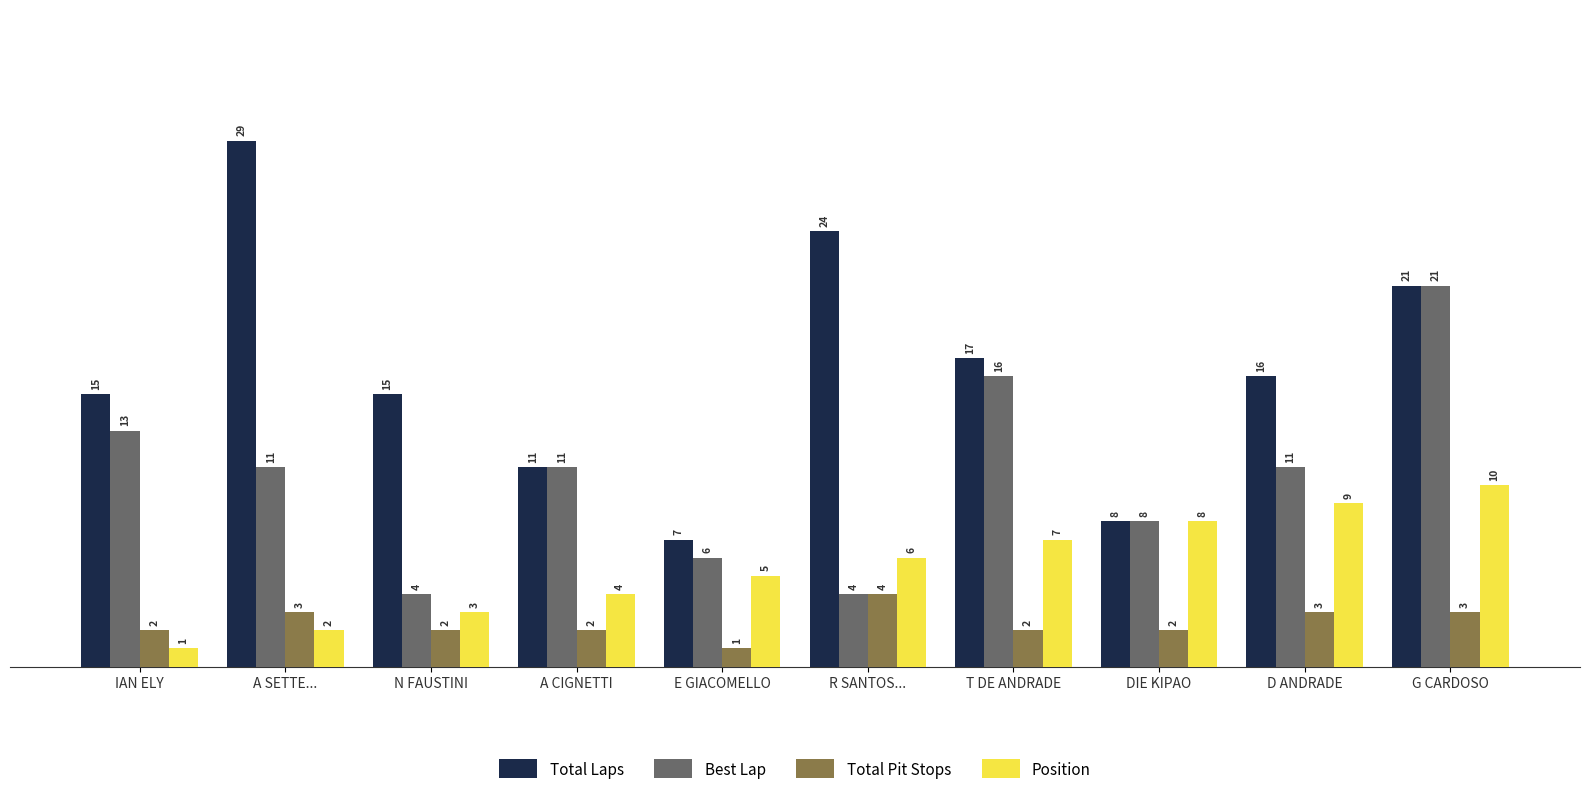

What is the label of the 6th bar from the left?

R SANTOS...